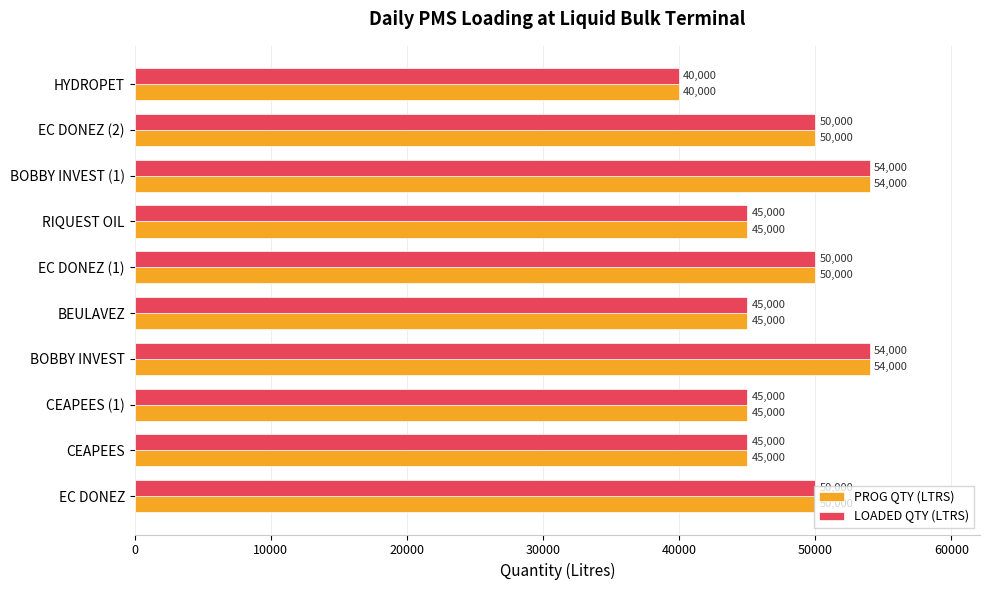

The value of LOADED QTY (LTRS) at EC DONEZ is 50000. True or false?

True